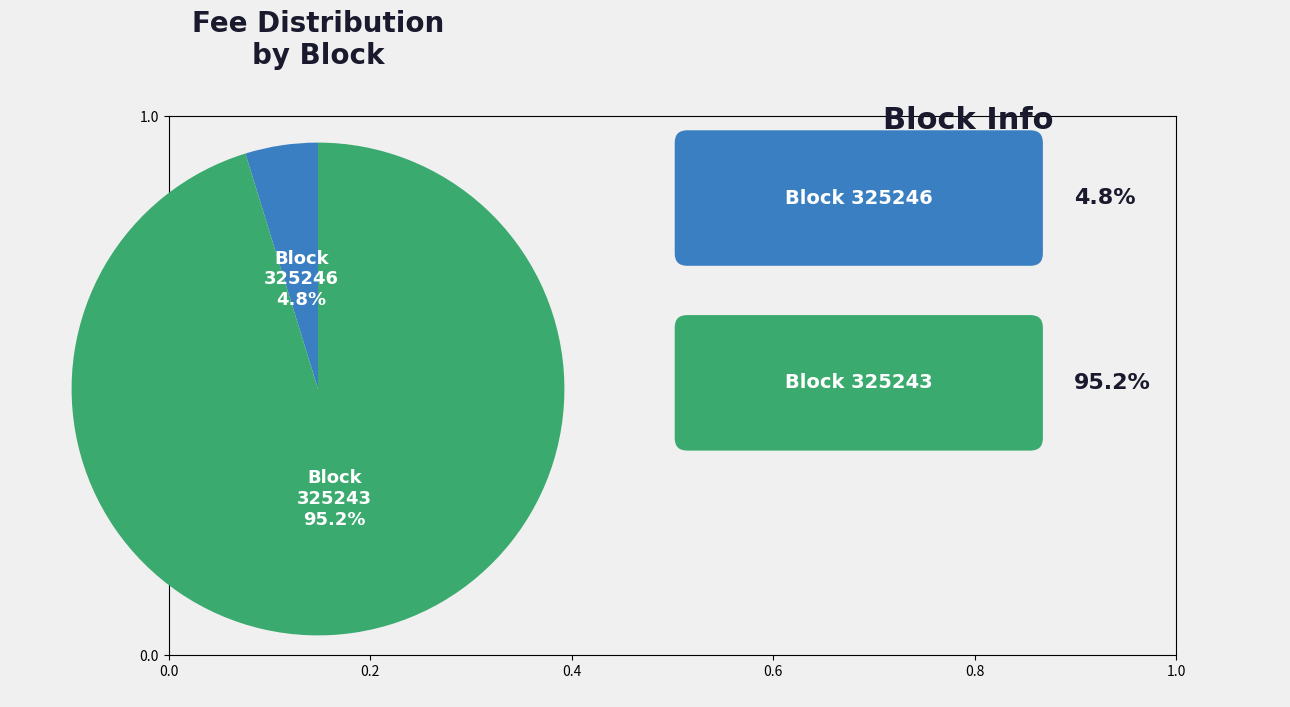

Is there a majority slice in this chart?

Yes